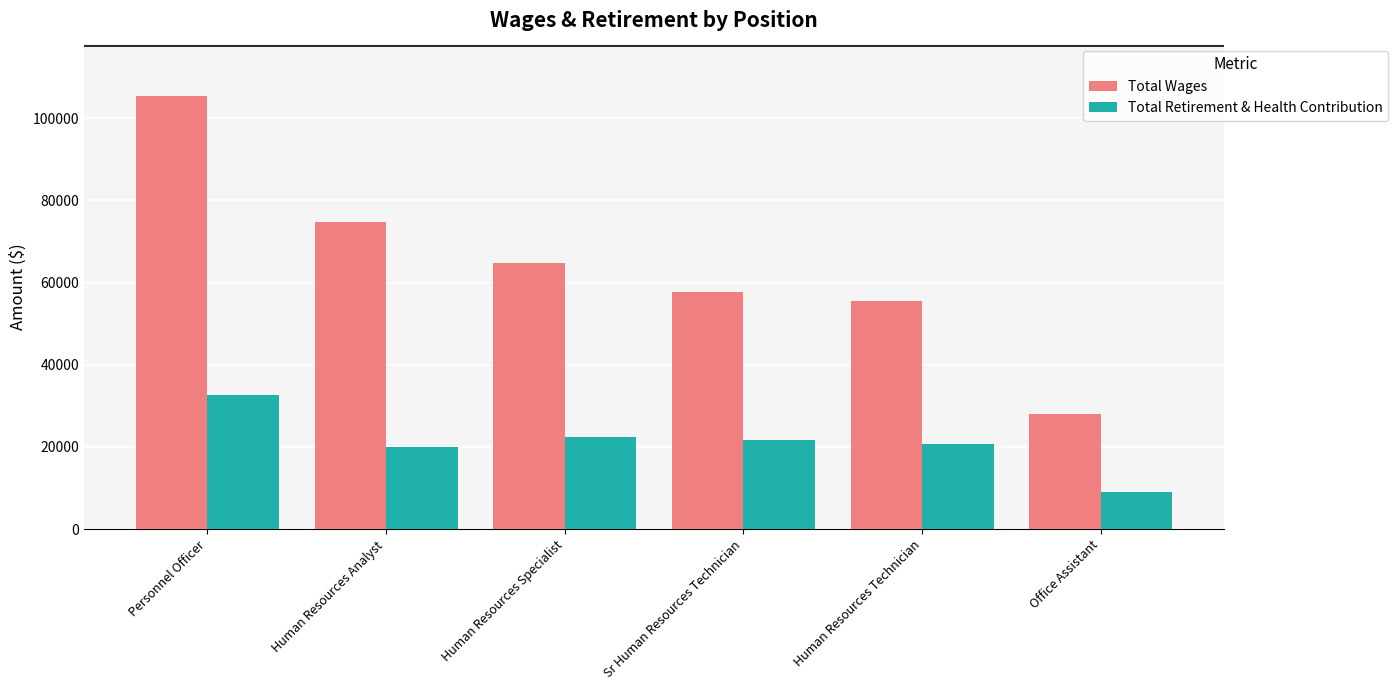

How many bars are there in total?

12